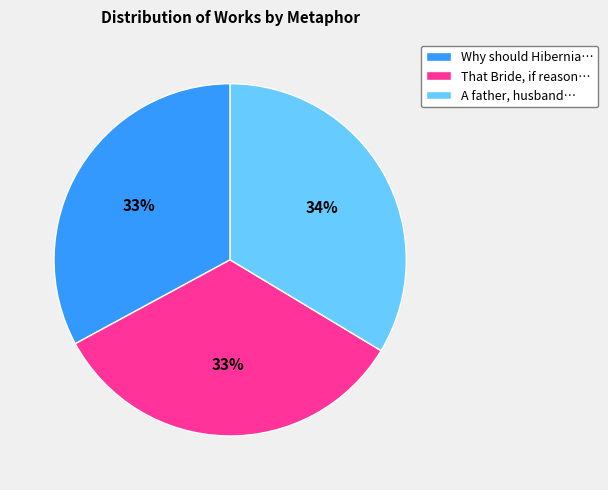

How many slices are in this pie chart?

3